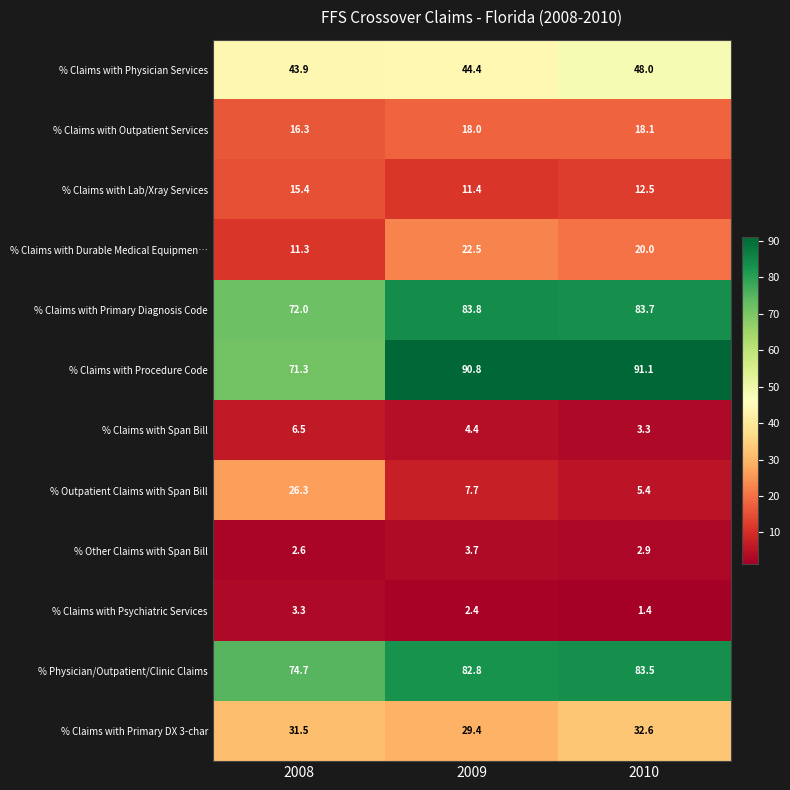

What is the smallest value displayed?

1.4